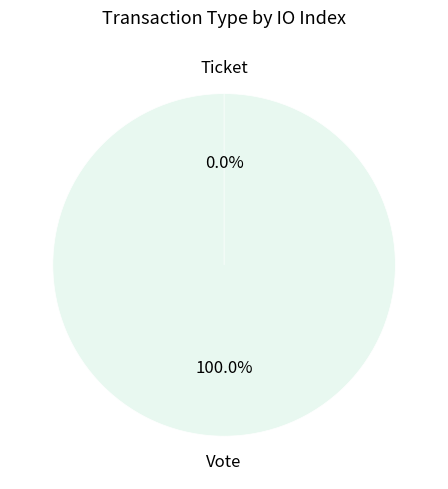

Does Ticket represent more than half of the total?

No